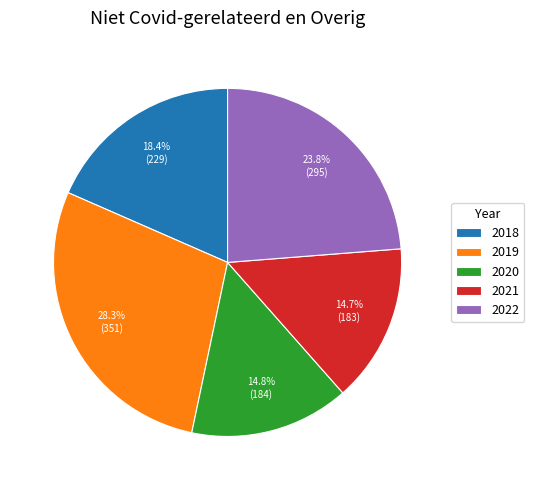

Is there a majority slice in this chart?

No